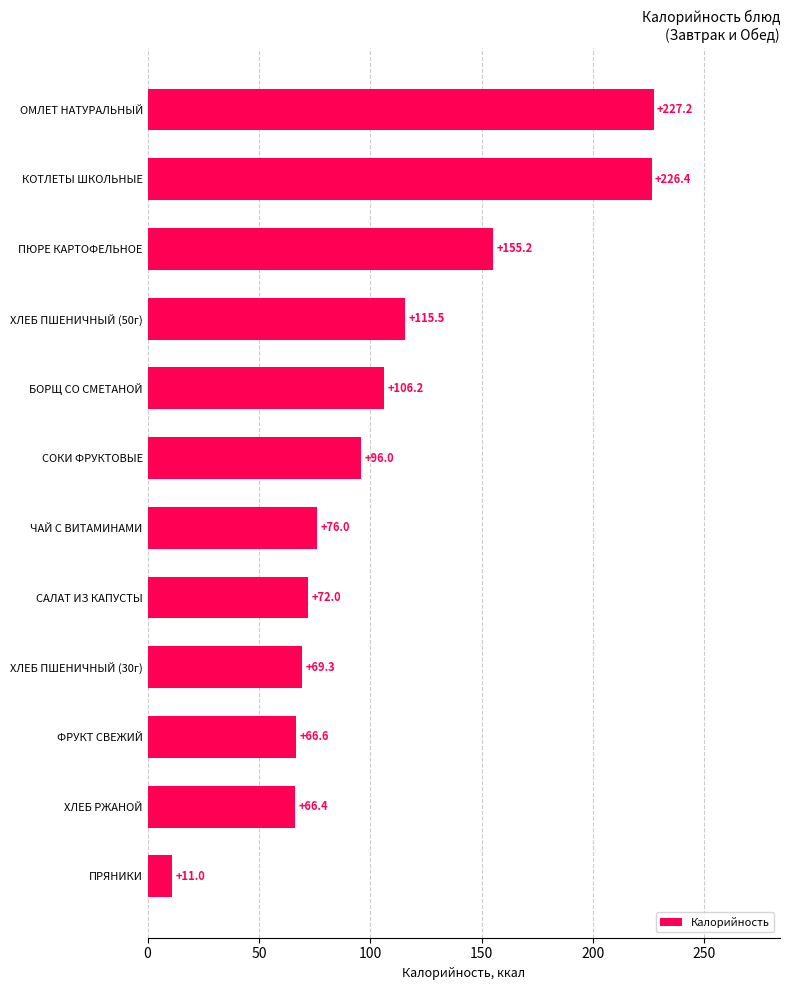

What is the change in value from БОРЩ СО СМЕТАНОЙ to ФРУКТ СВЕЖИЙ?

-39.6